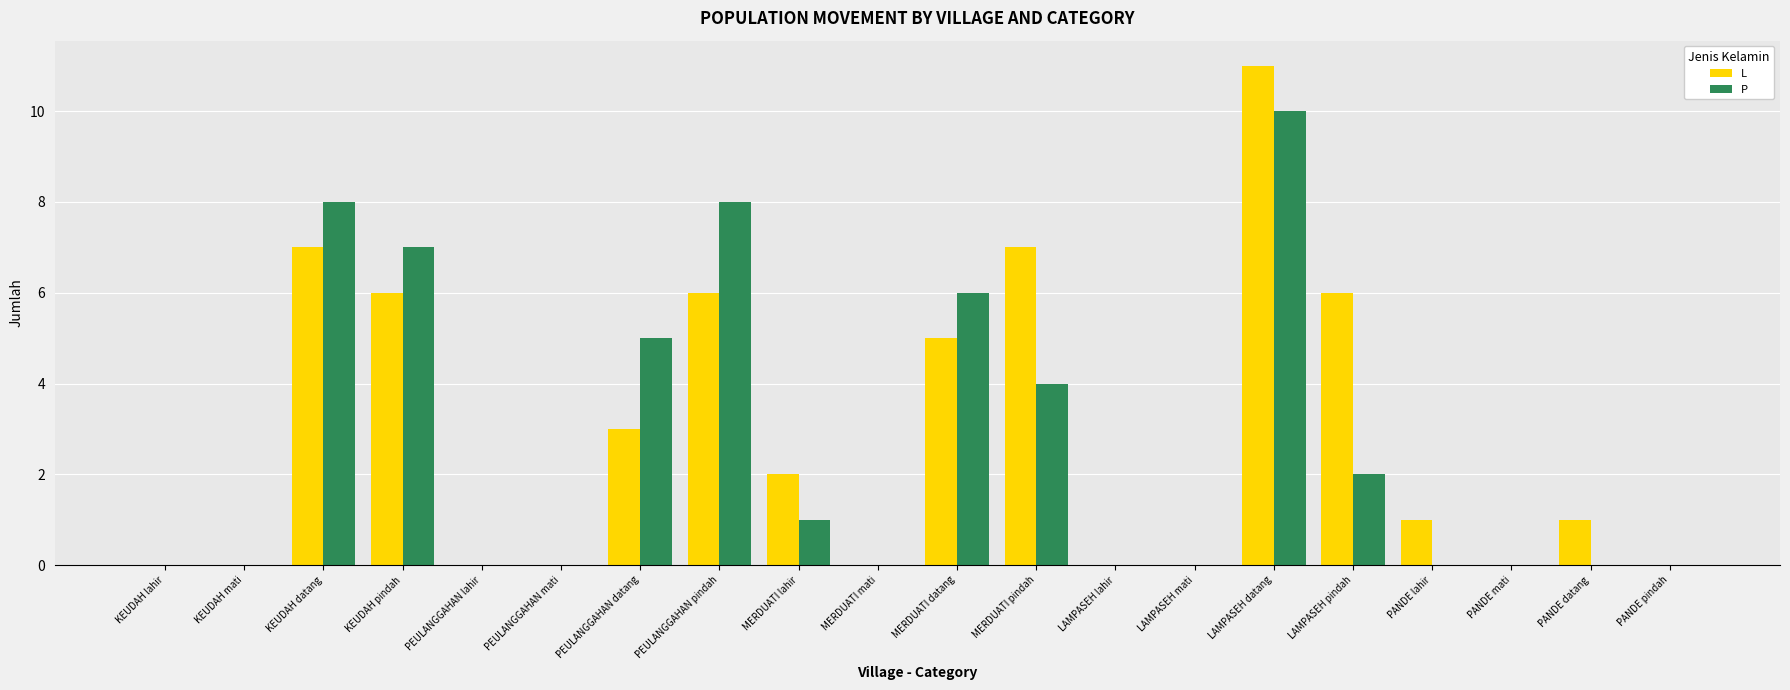

Count the number of categories in the chart.

20